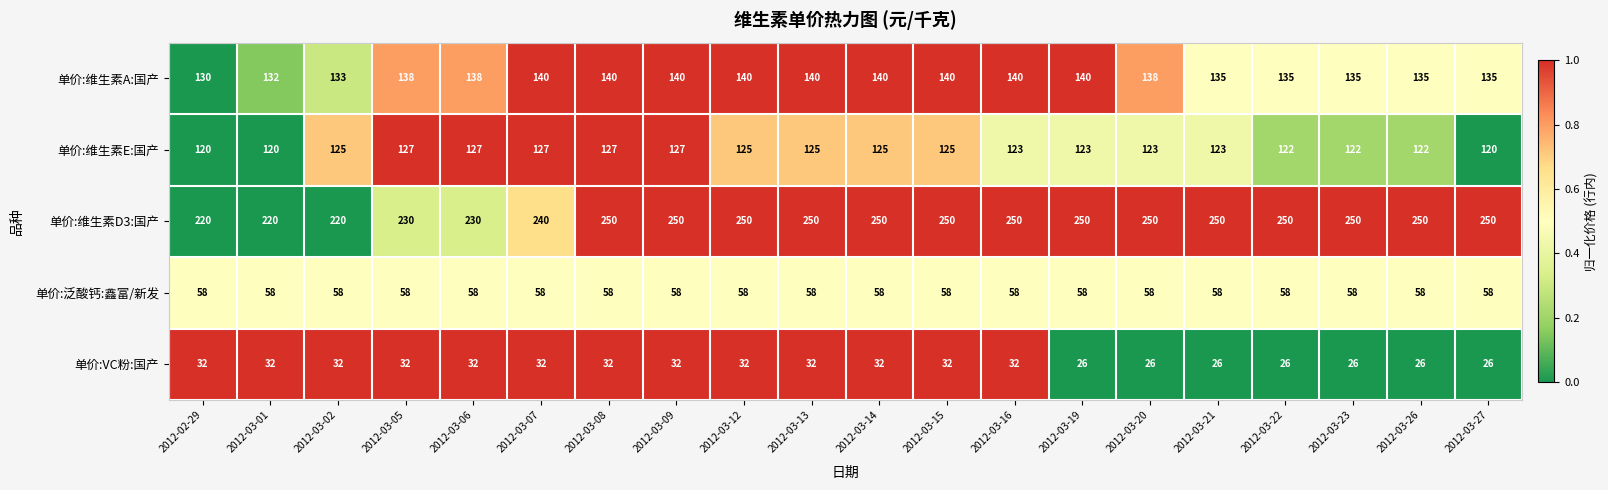

At 2012-03-15, list the series in order from largest to smallest.

单价:维生素D3:国产, 单价:维生素A:国产, 单价:维生素E:国产, 单价:泛酸钙:鑫富/新发, 单价:VC粉:国产